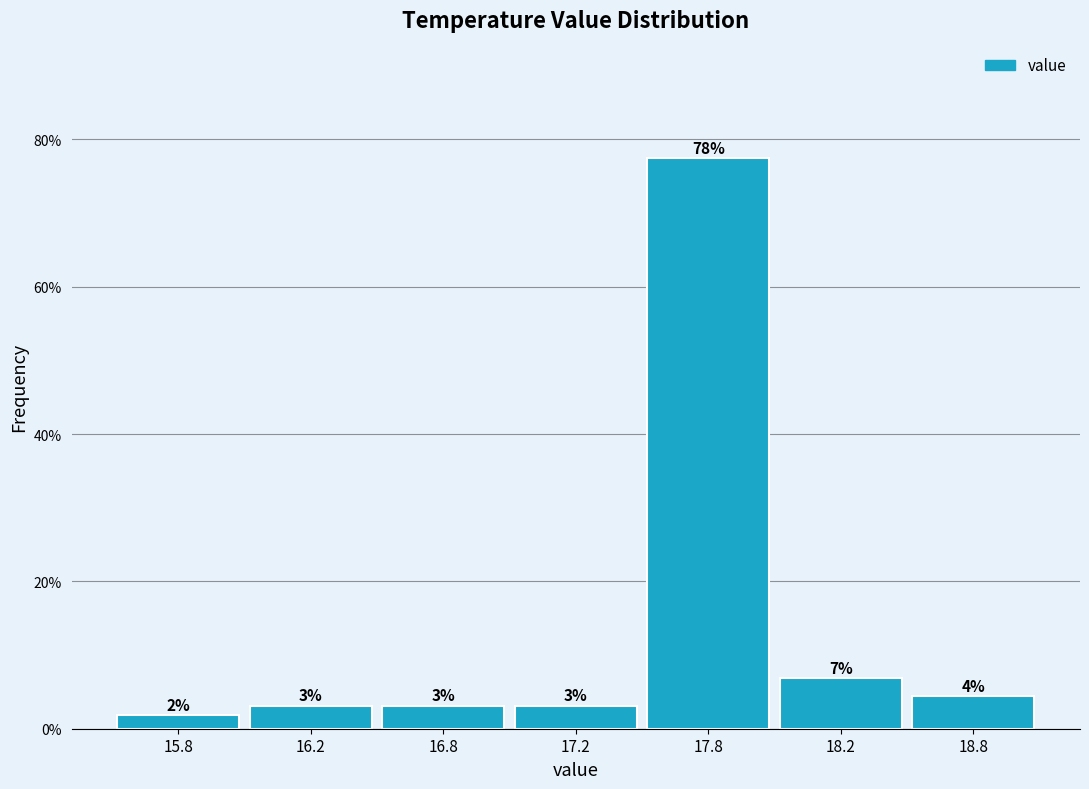

Are the bars horizontal?

No